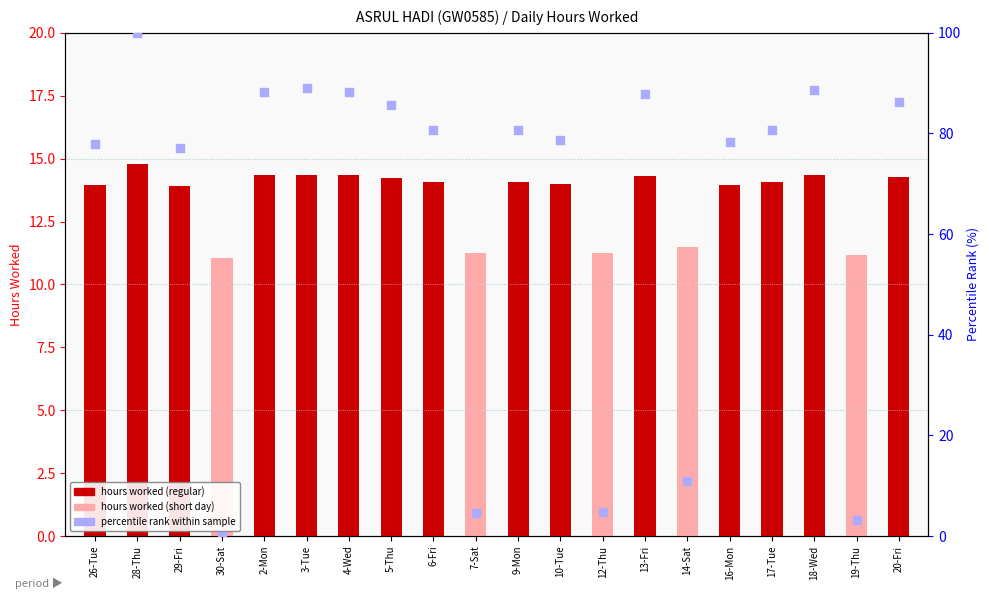

Approximately how many times larger is the value at 12-Thu compared to 26-Tue?

0.1